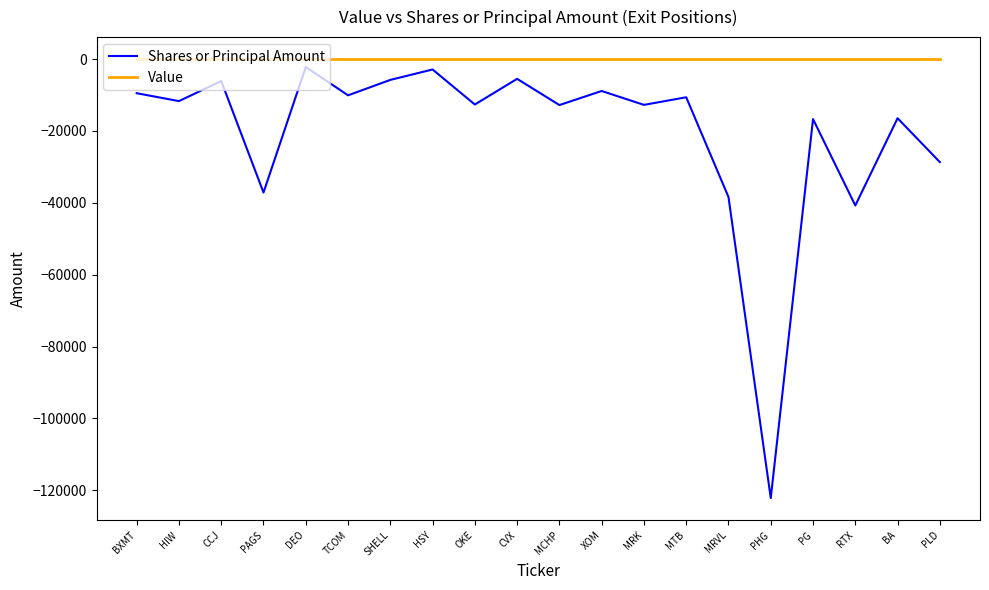

List the series in order of their overall mean, lowest first.

Shares or Principal Amount, Value